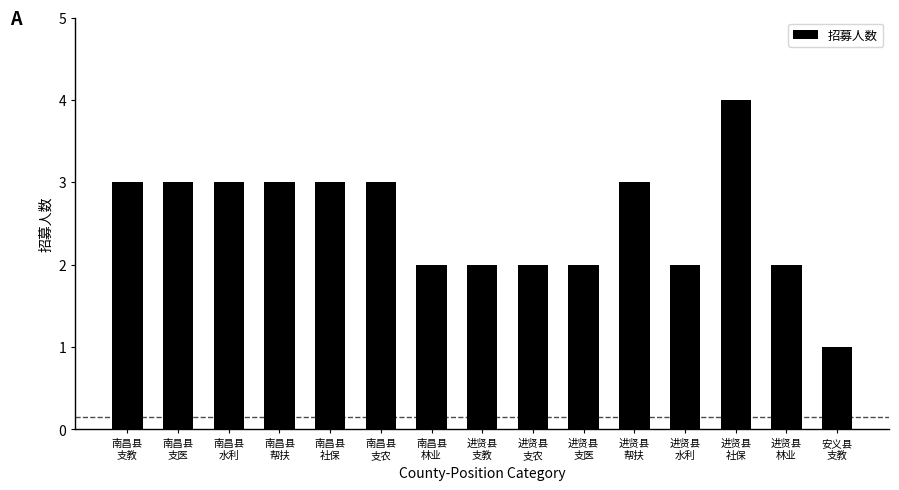

What is the sum of all values?

38